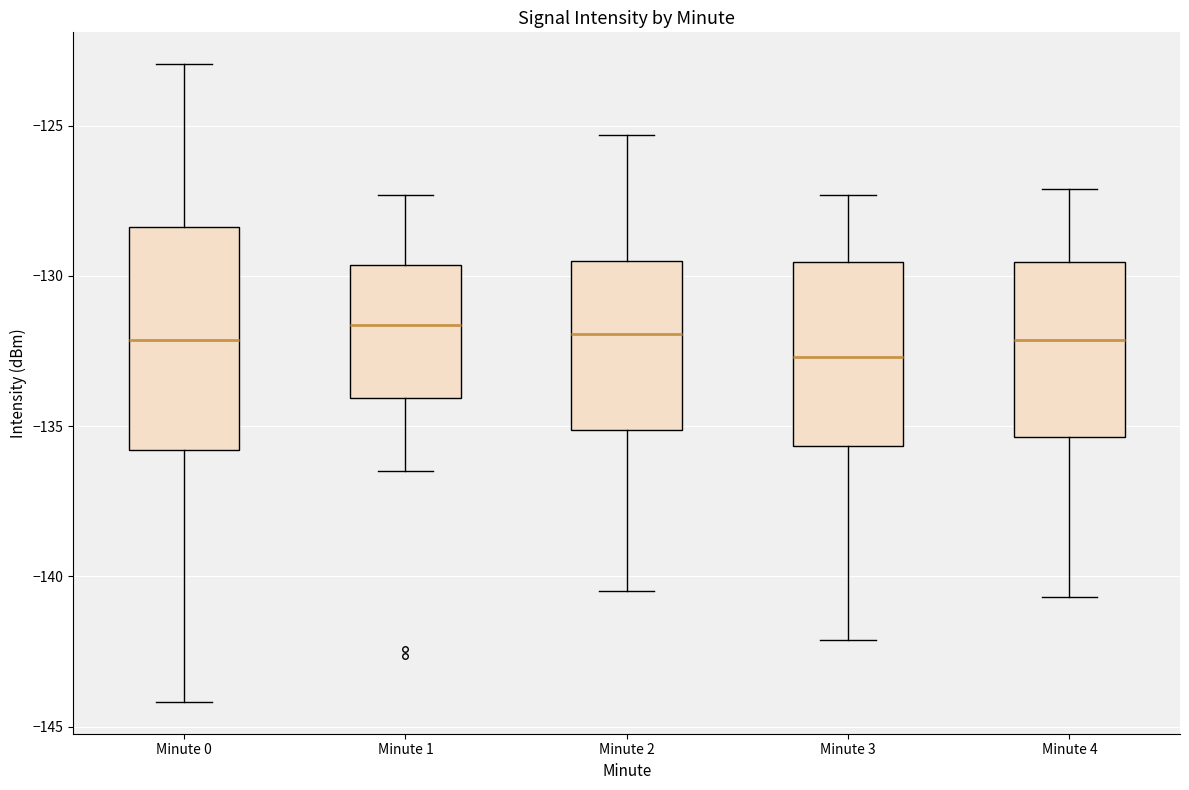

Reading left to right, read every box against the y-axis: the position of its median line, the range the box covers, and the ends of its whiskers. The values are not printed on the chart, so give them approximately, as read against the axis.

Minute 0: median -132.0, box -136.0 to -128.5, whiskers -144.0 to -123.0
Minute 1: median -131.5, box -134.0 to -129.5, whiskers -136.5 to -127.5
Minute 2: median -132.0, box -135.0 to -129.5, whiskers -140.5 to -125.5
Minute 3: median -132.5, box -135.5 to -129.5, whiskers -142.0 to -127.5
Minute 4: median -132.0, box -135.5 to -129.5, whiskers -140.5 to -127.0